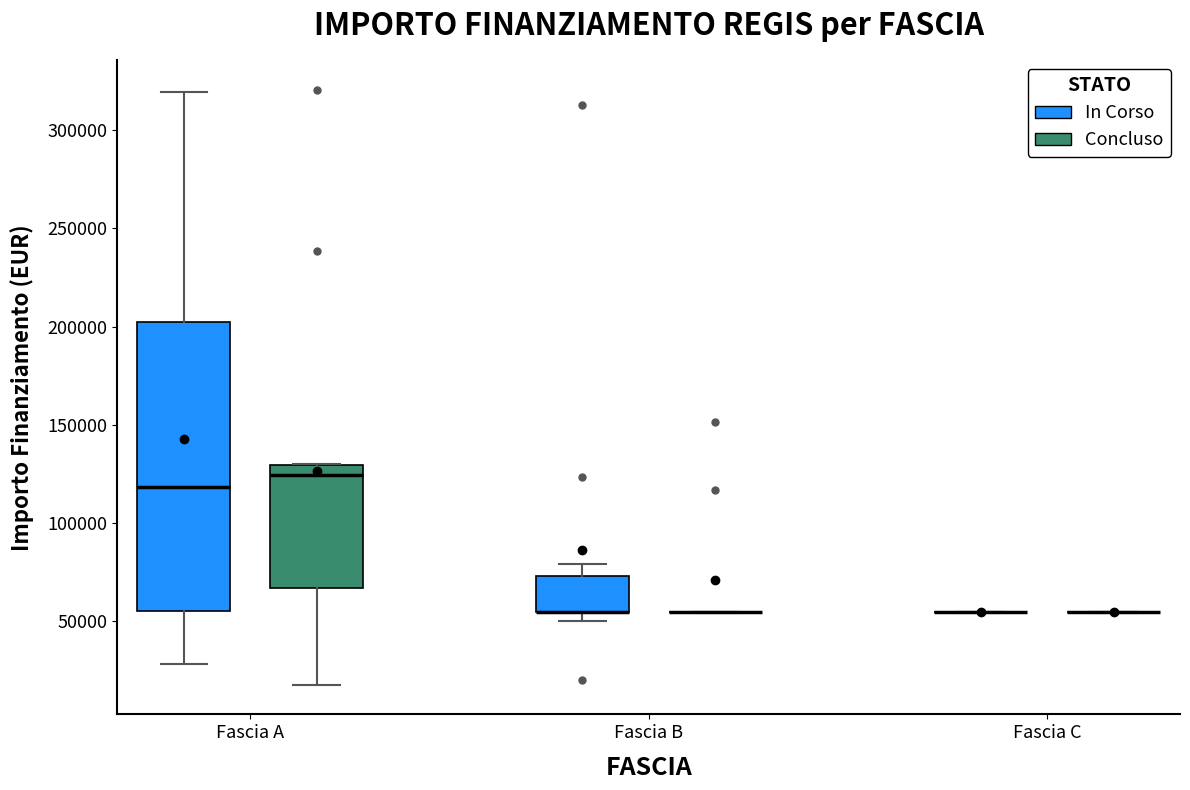

Reading left to right, read every box against the y-axis: the position of its median line, the range the box covers, and the ends of its whiskers. The values are not printed on the chart, so give them approximately, as read against the axis.

Fascia A (In Corso): median 120000, box 55000 to 200000, whiskers 30000 to 320000
Fascia A (Concluso): median 125000, box 65000 to 130000, whiskers 20000 to 130000
Fascia B (In Corso): median 55000 (drawn on the box's lower edge), box 55000 to 75000, whiskers 50000 to 80000
Fascia B (Concluso): box collapsed to a line at 55000, whiskers 55000 to 55000
Fascia C (In Corso): box collapsed to a line at 55000, whiskers 55000 to 55000
Fascia C (Concluso): box collapsed to a line at 55000, whiskers 55000 to 55000